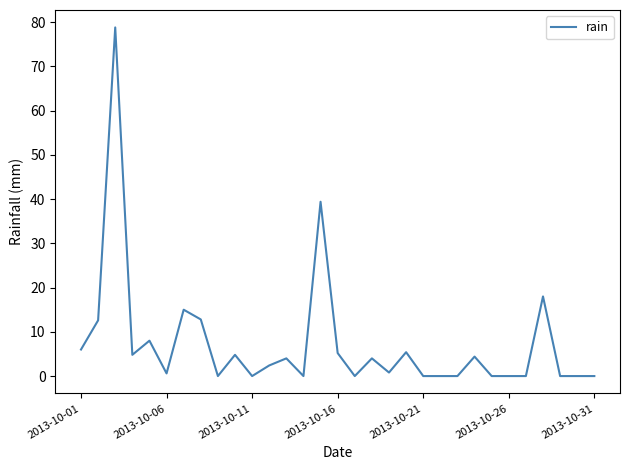

How many lines are shown in the chart?

1